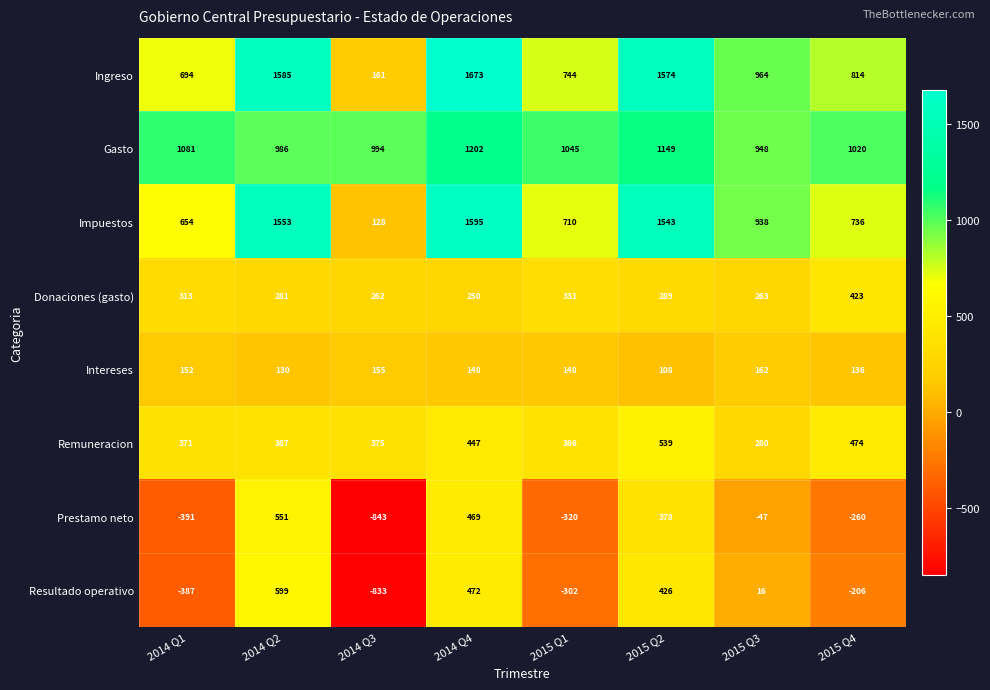

What is the difference between the Intereses values at 2015 Q2 and 2015 Q4?

28